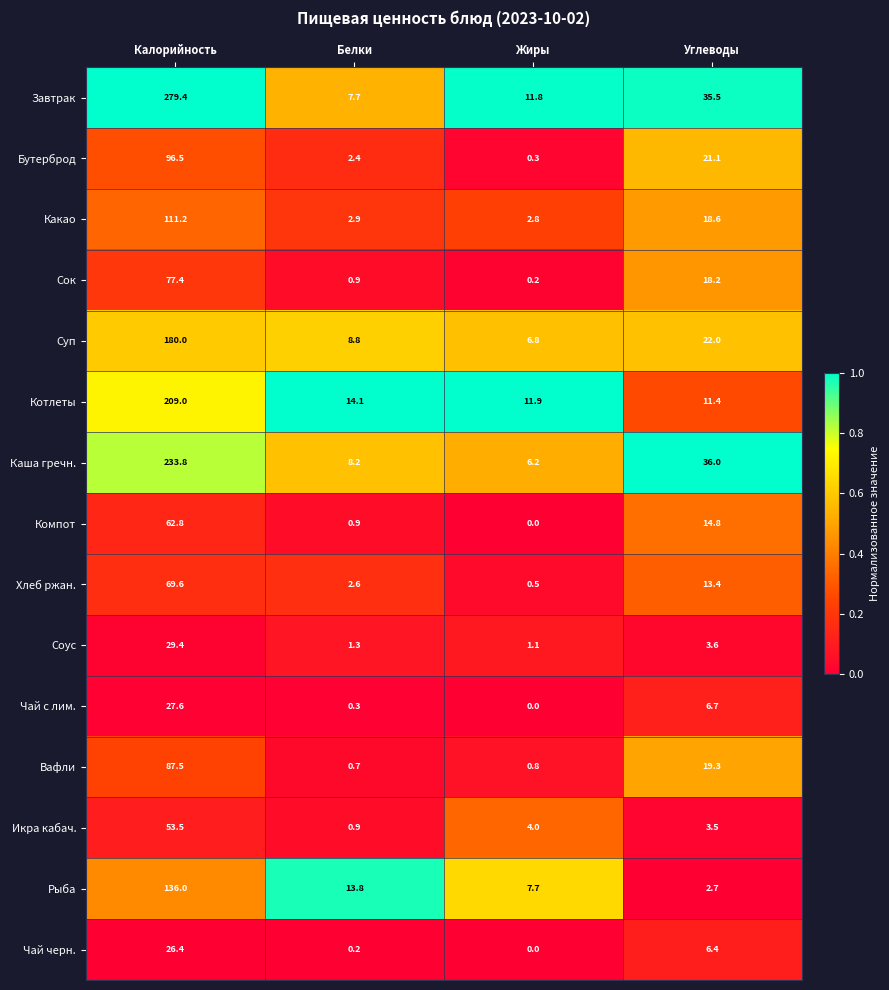

Which category has the highest value across all series?

Калорийность